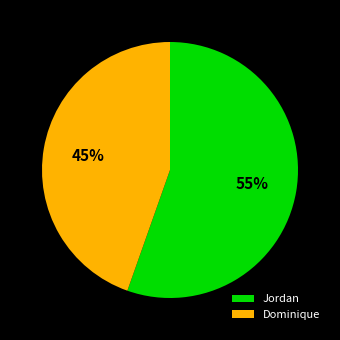

The Jordan slice represents 47% of the pie. True or false?

False